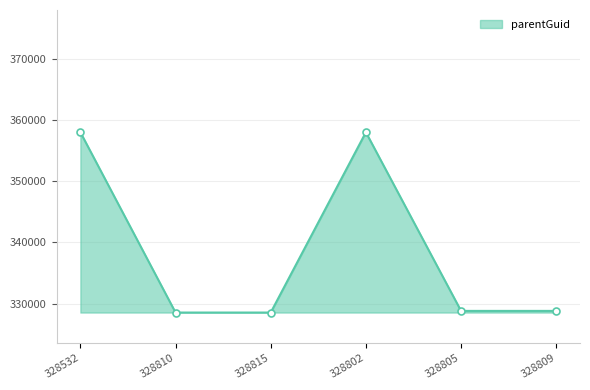

What is the average value?

338452